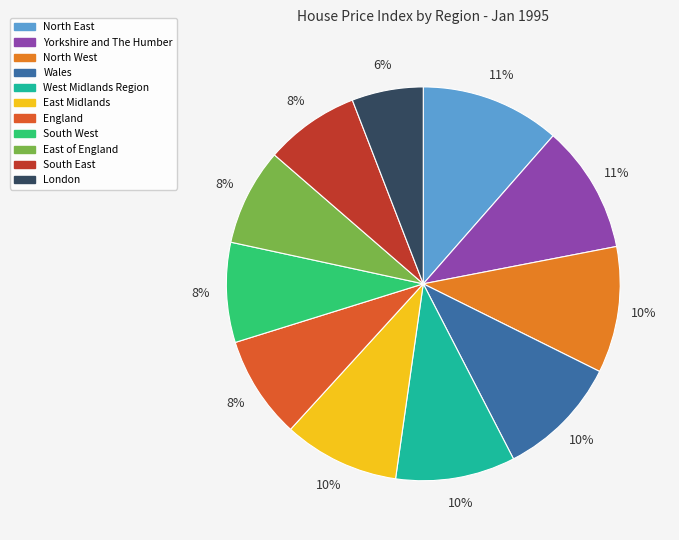

Is there any slice that represents more than half of the pie?

No